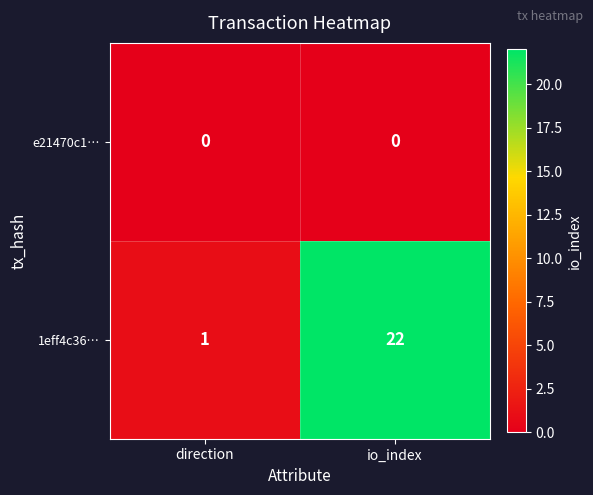

The value of 1eff4c36… at direction is 0. True or false?

False